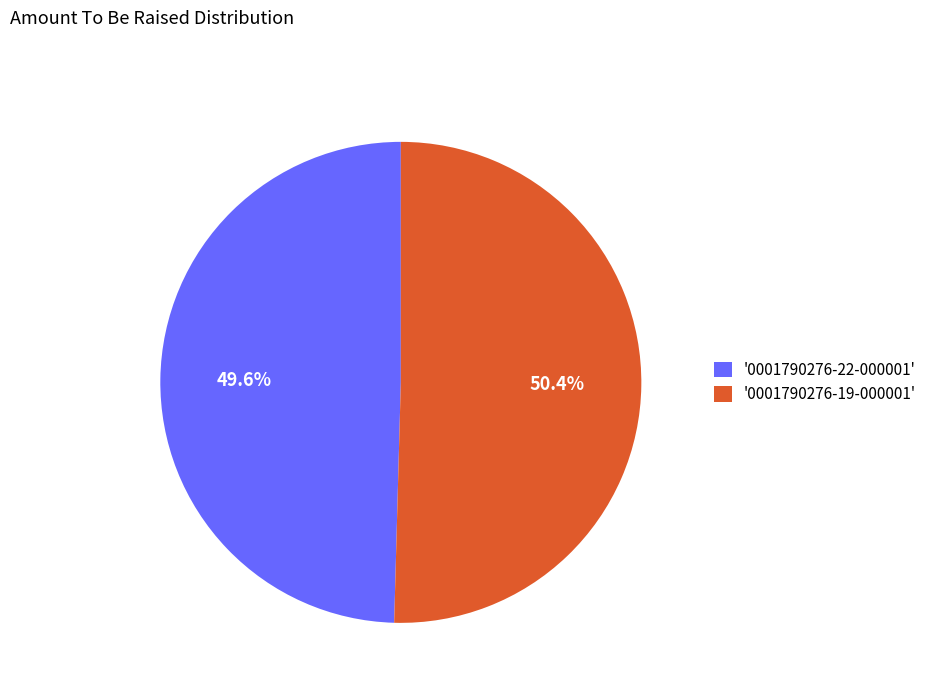

How many slices are in this pie chart?

2